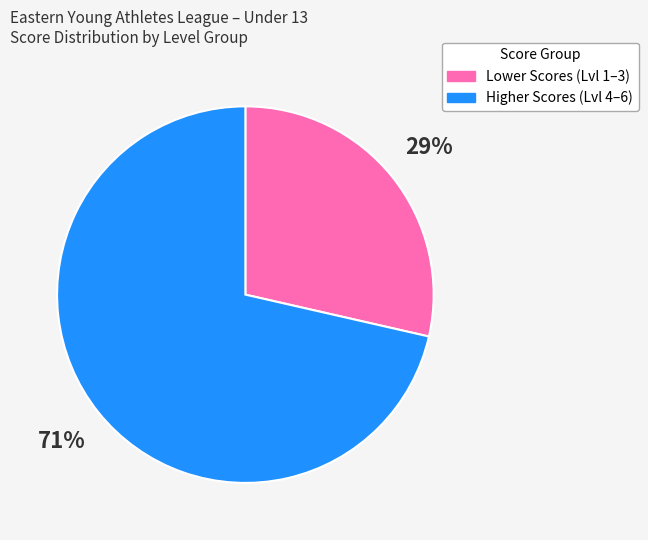

How many segments does this pie chart have?

2